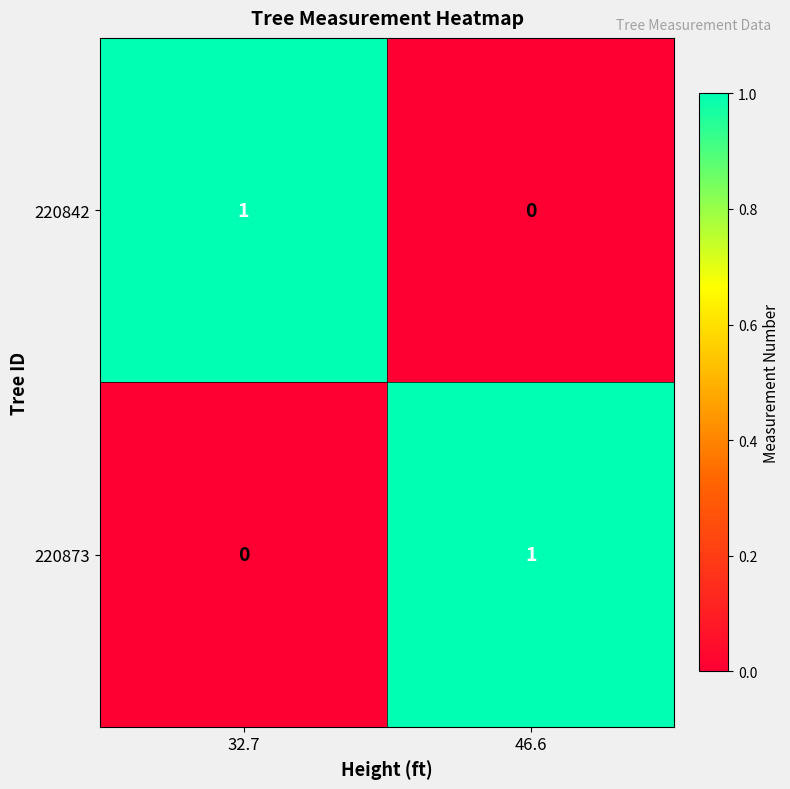

What is the total value across all series at 32.7?

1